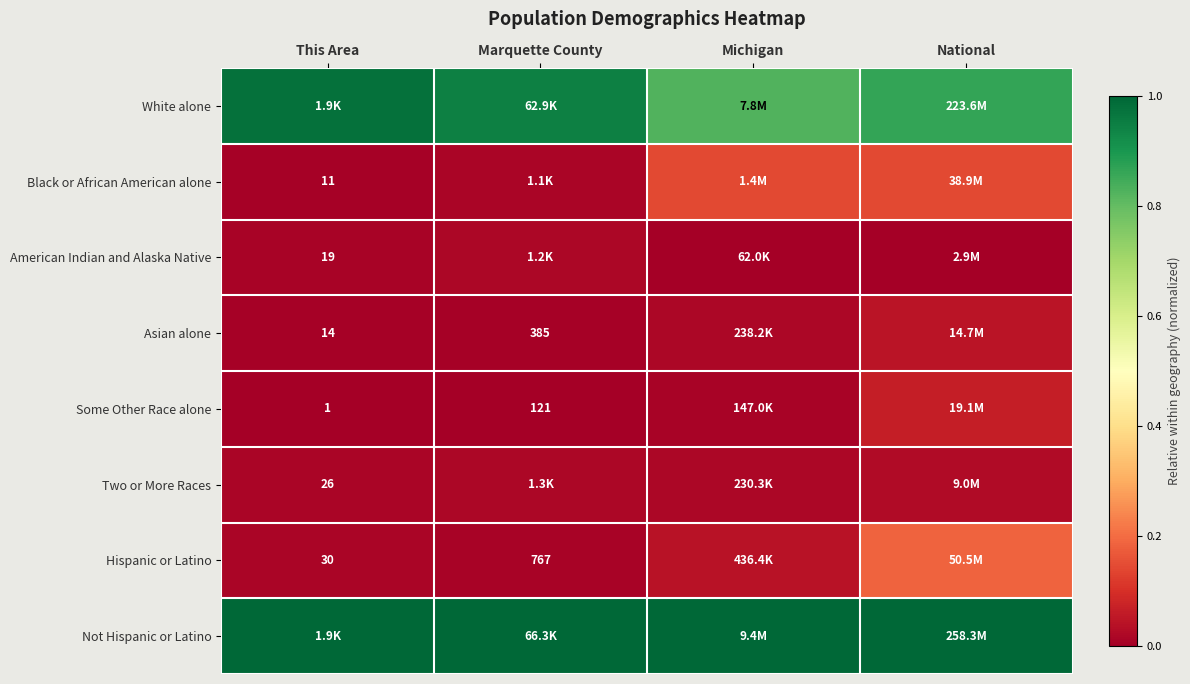

At which category is the sum across all series the highest?

National